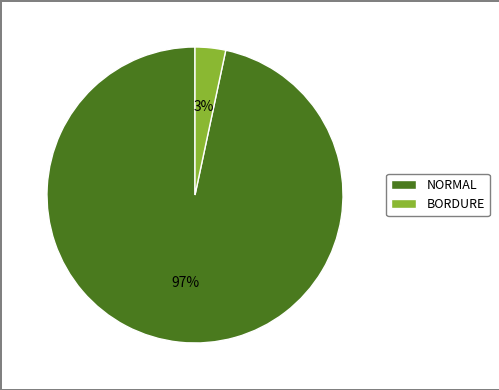

Does BORDURE account for over 50% of the chart?

No